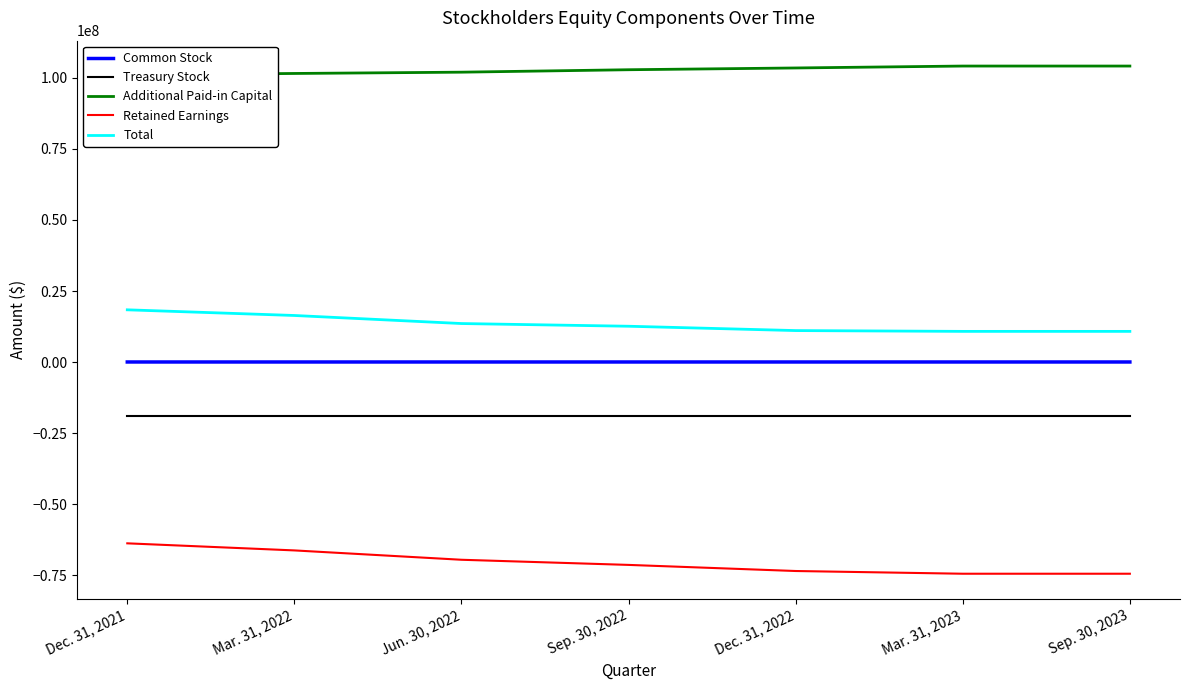

Which series has the largest total across all categories?

Additional Paid-in Capital